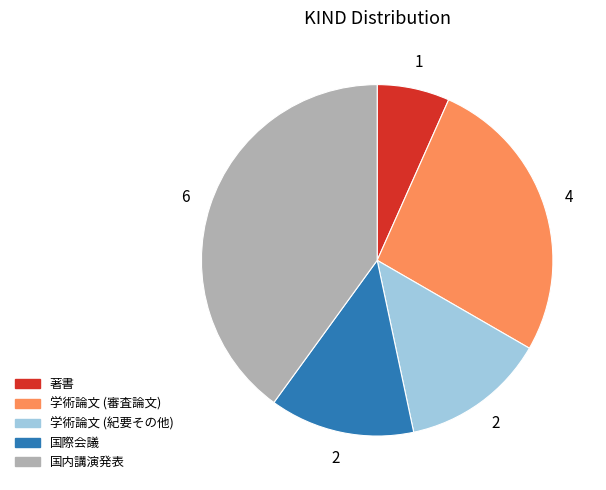

Between 国内講演発表 and 著書, which is larger?

国内講演発表